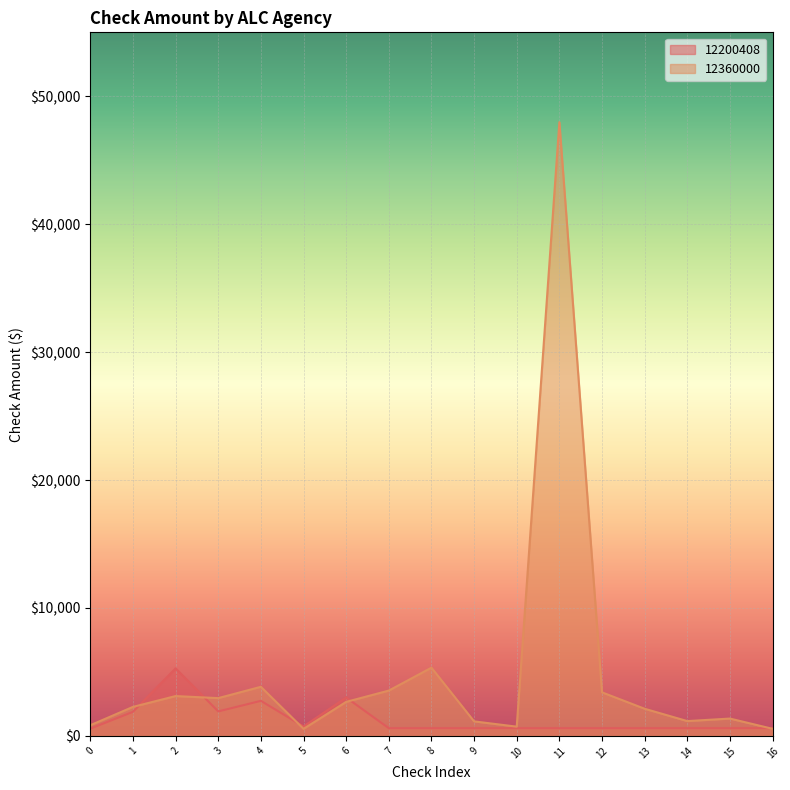

At which category does the chart reach its peak across all series?

11